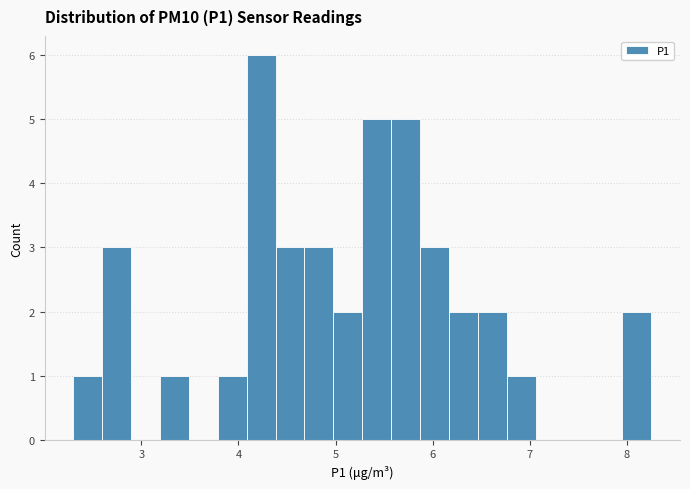

Around what value on the x-axis is the tallest bar? Give the approximate position of its centre, as read against the axis.

4.2